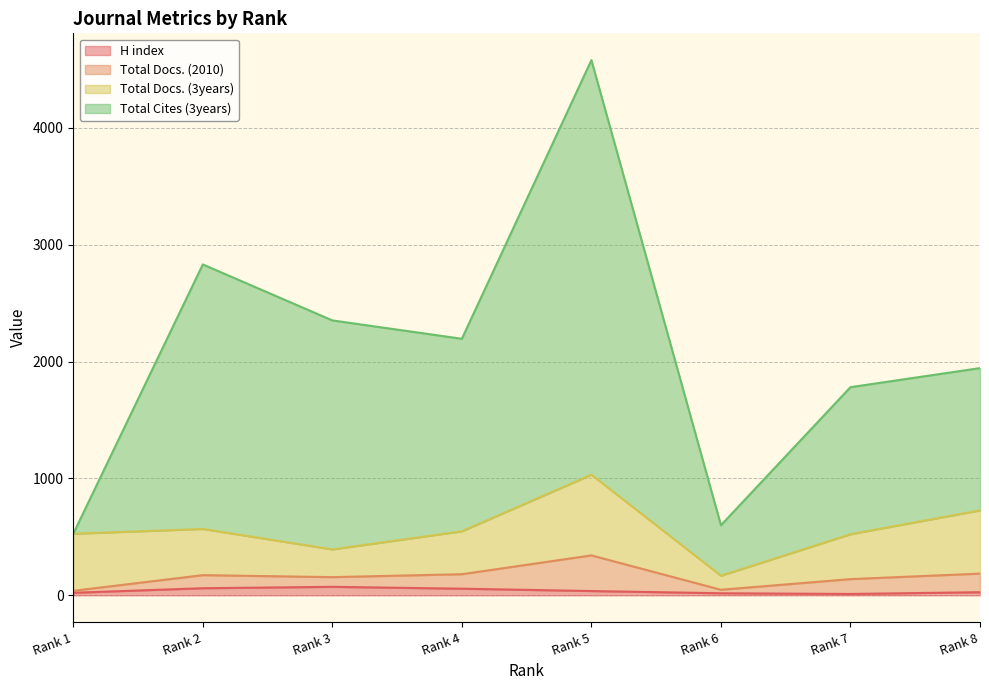

What are all the series names shown in the legend?

H index, Total Docs. (2010), Total Docs. (3years), Total Cites (3years)